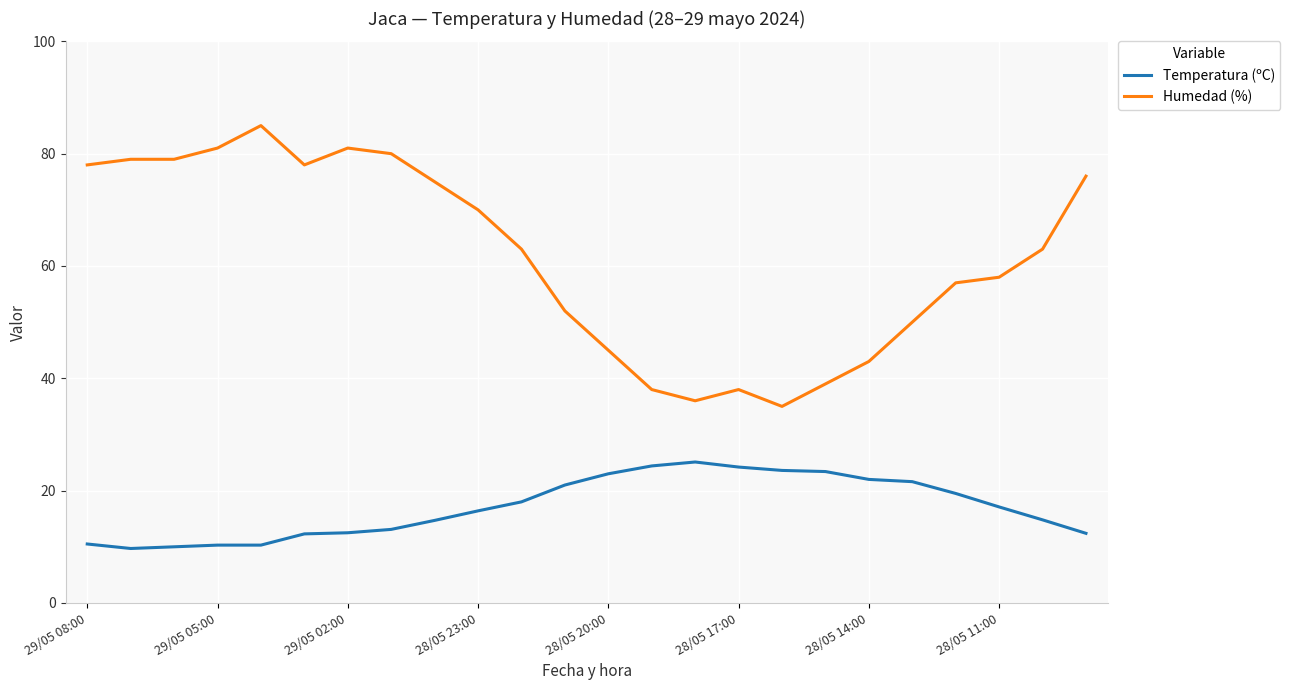

True or false: Temperatura (ºC) and Humedad (%) intersect in this chart.

False